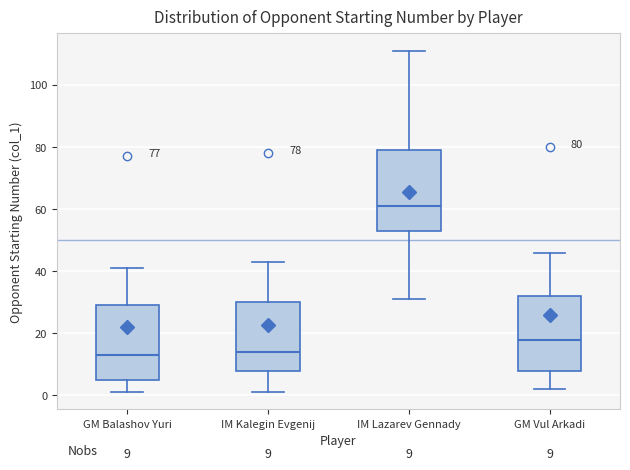

Which box's median line is the highest?

IM Lazarev Gennady